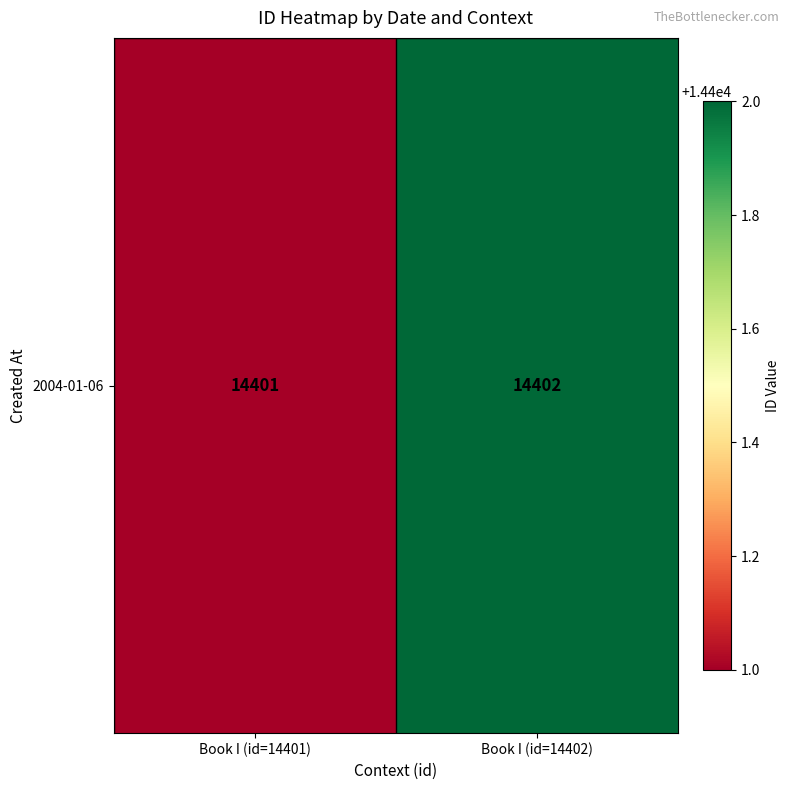

Reading left to right, extract all data points from this chart.

14401	14402